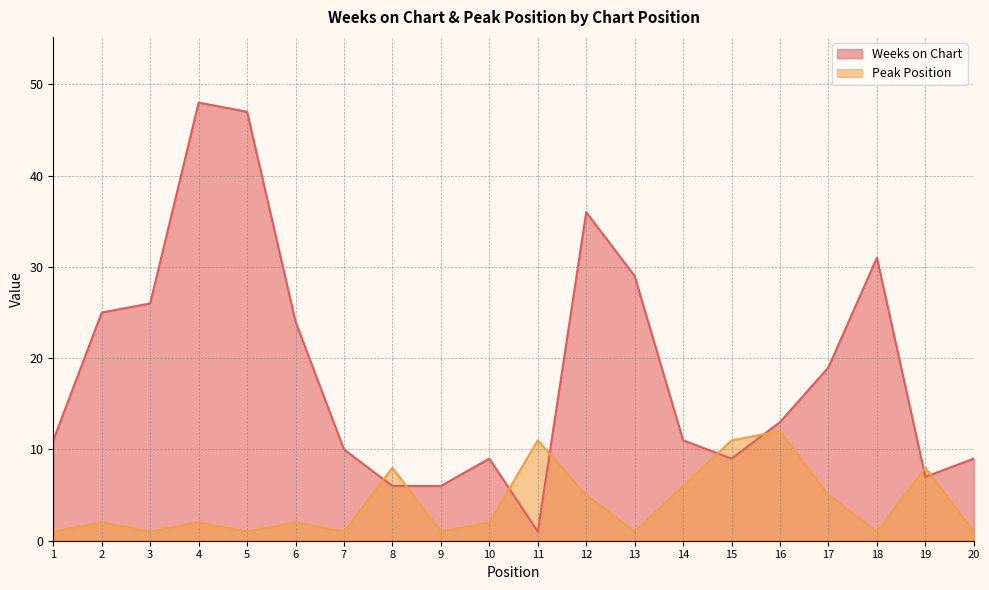

What is the maximum value shown in the chart?

48